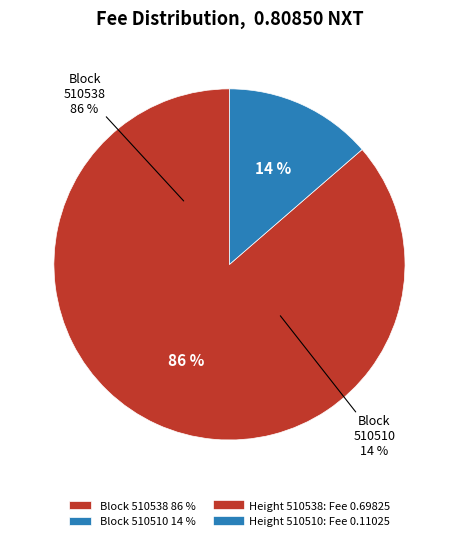

Combined, what portion of the pie is 510538 and 510510?

100.0%